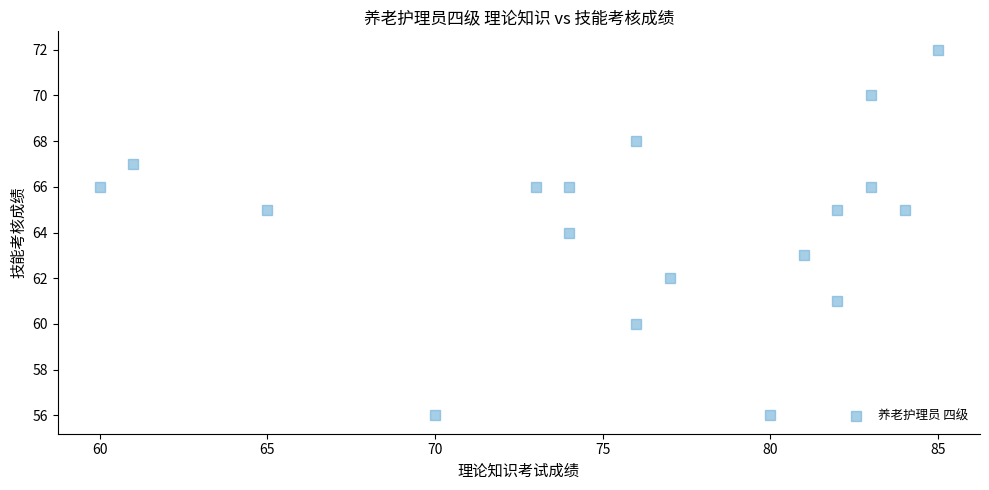

What is the range of Y values (max minus min)?

16